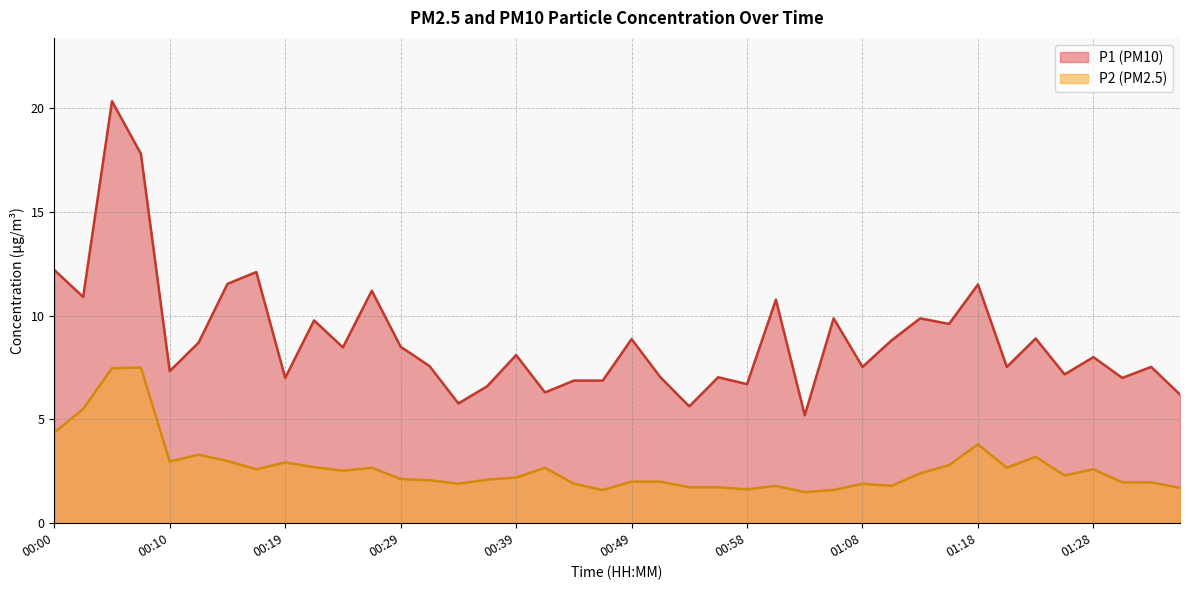

At which category does P2 reach its first local valley?

00:10